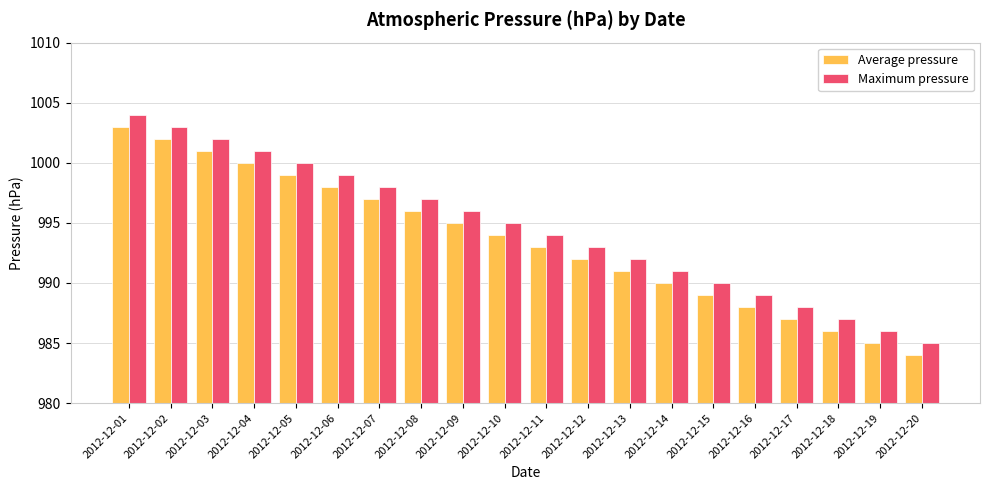

What is the value of the Average pressure bar at the 15th from the left?

989